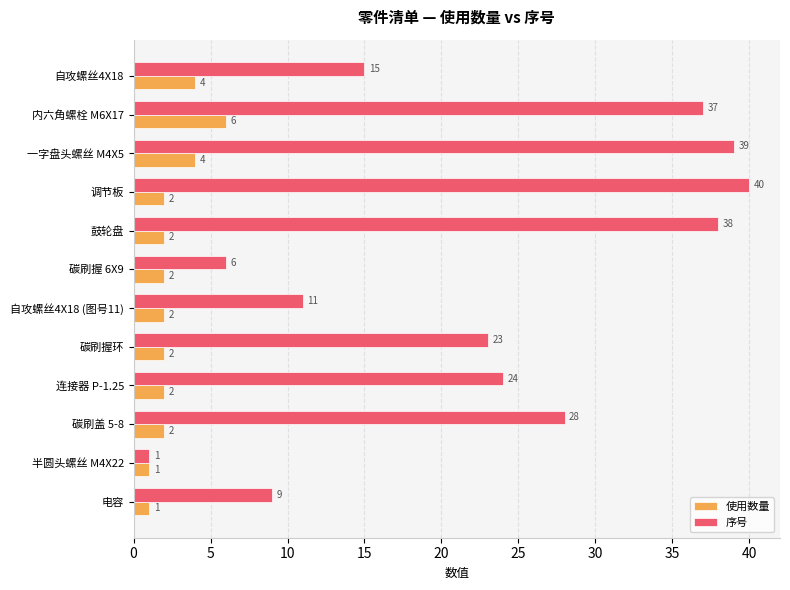

The value of 序号 at 自攻螺丝4X18 (图号11) is 11. True or false?

True